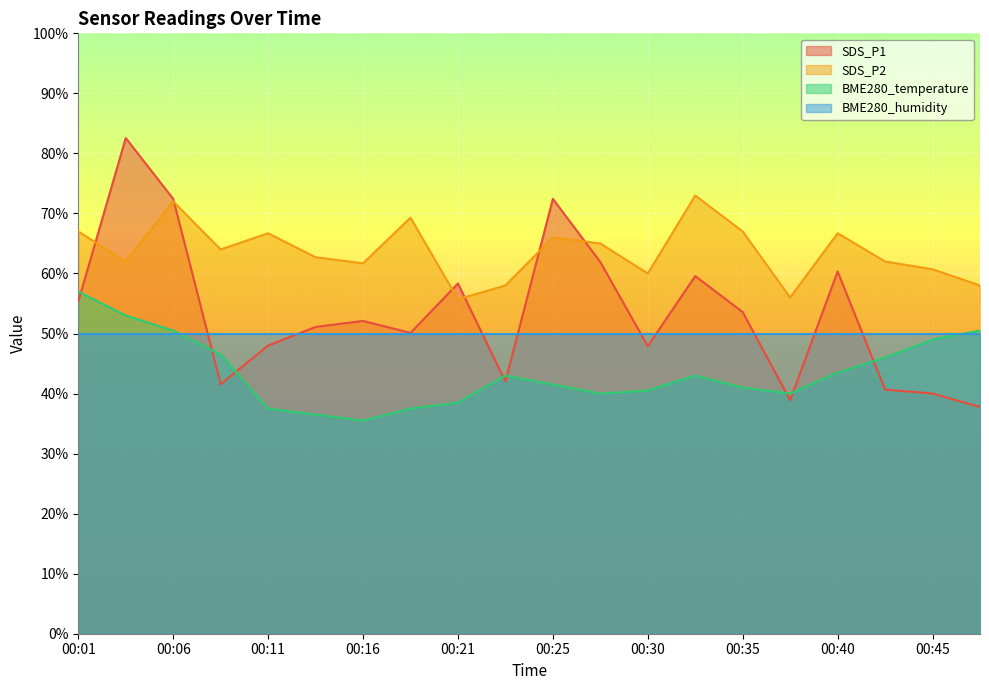

At how many categories does at least one series exceed 58?

17